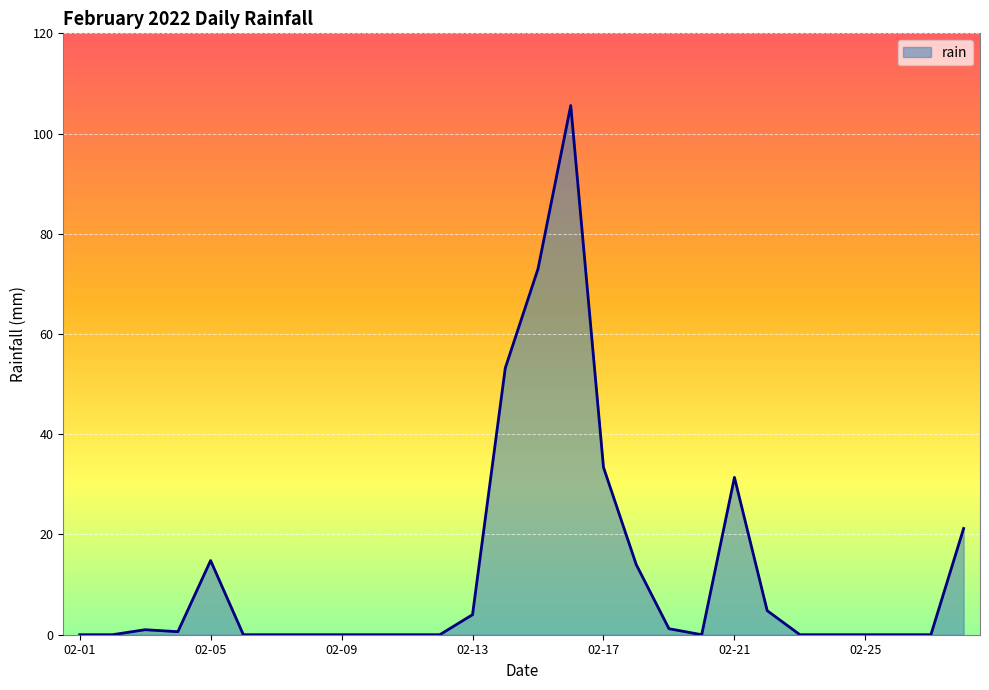

What is the average value?

12.8